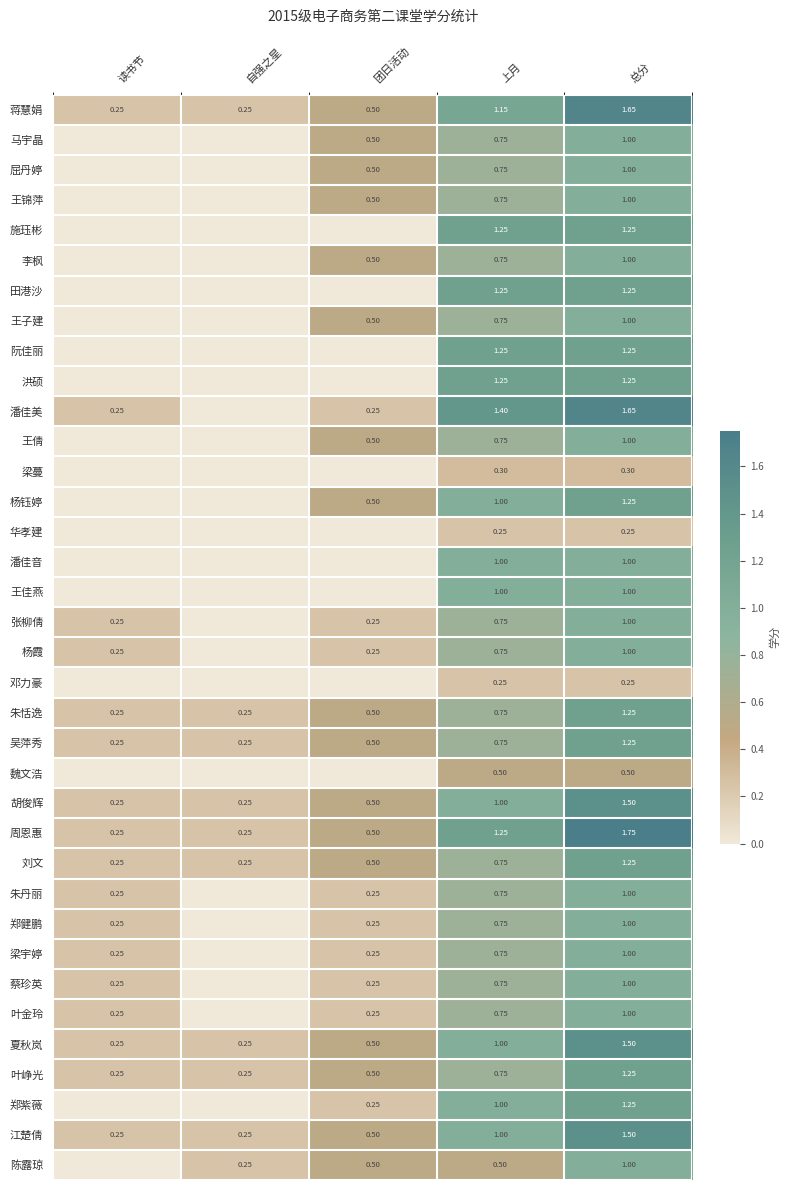

True or false: 李枫 has a value of 1.0 at 总分.

True